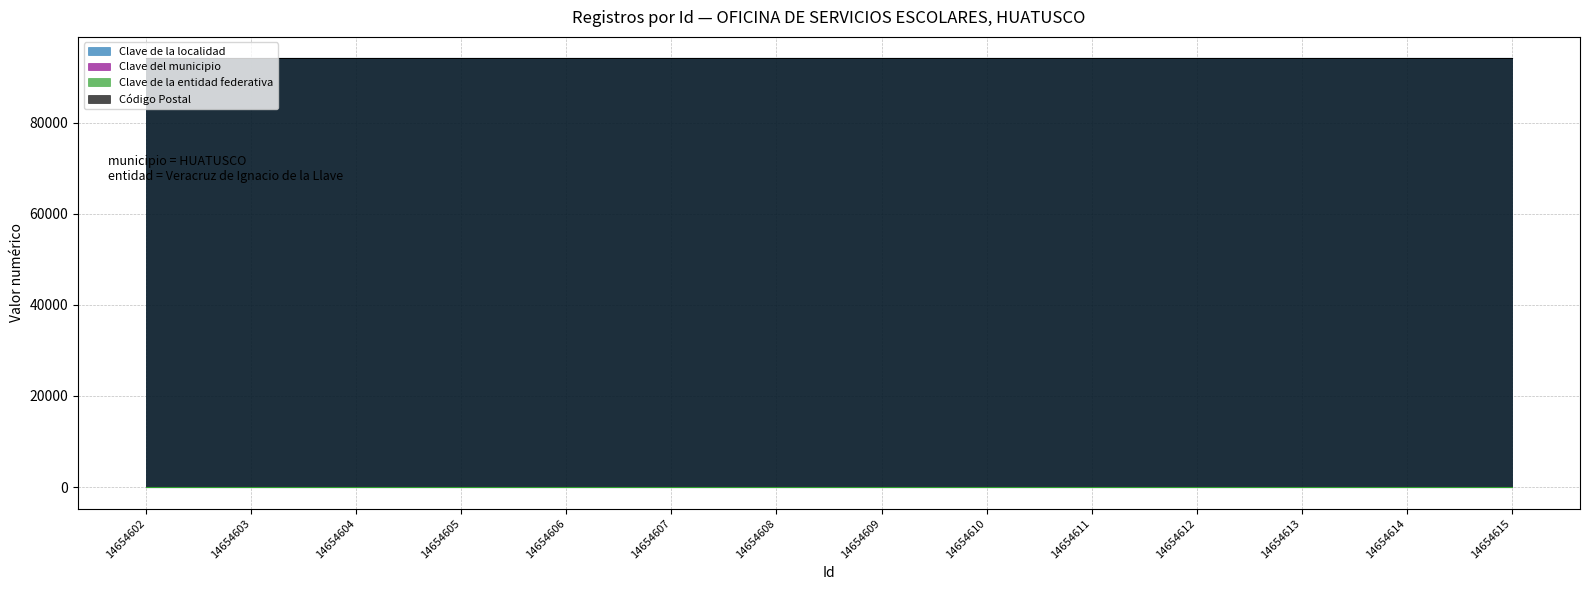

Is it true that Código Postal equals 94100 at 14654607?

True